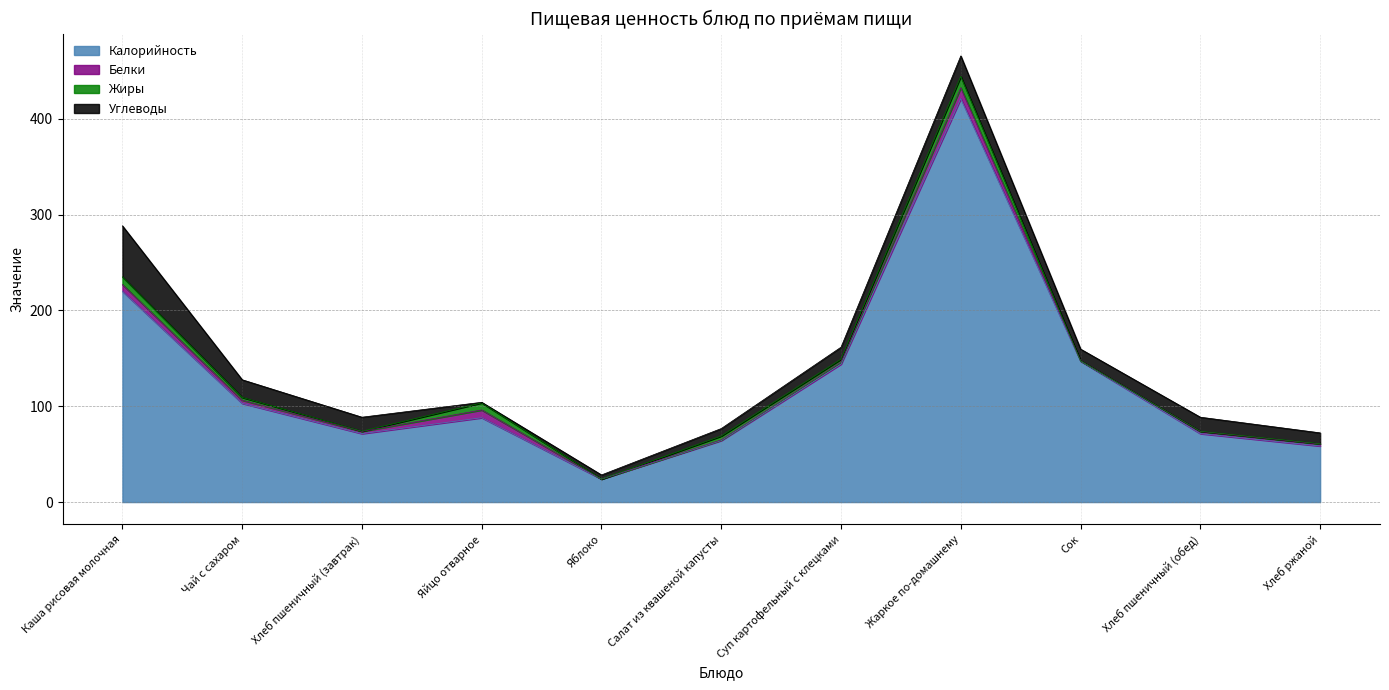

What is the value of the Белки point at the 7th from the left?

2.0